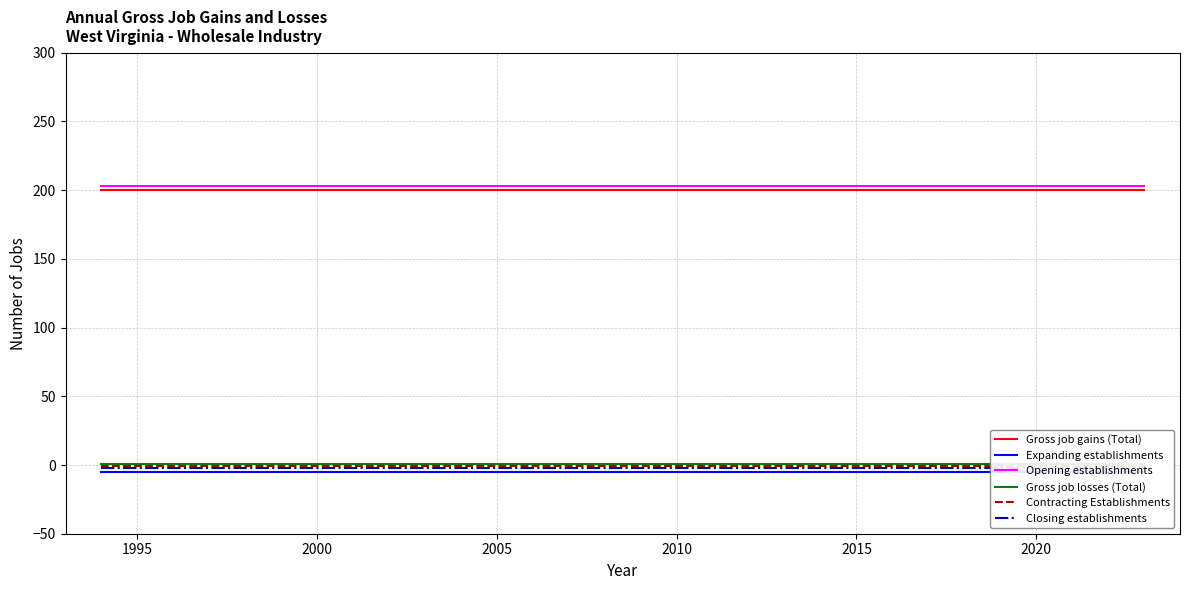

What is the highest value of the Gross job gains (Total) series?

200